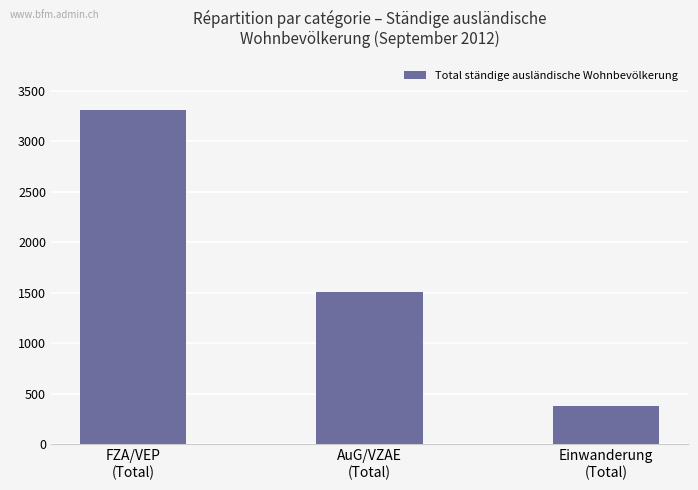

What is the sum of the values at FZA/VEP
(Total) and Einwanderung
(Total)?

3690